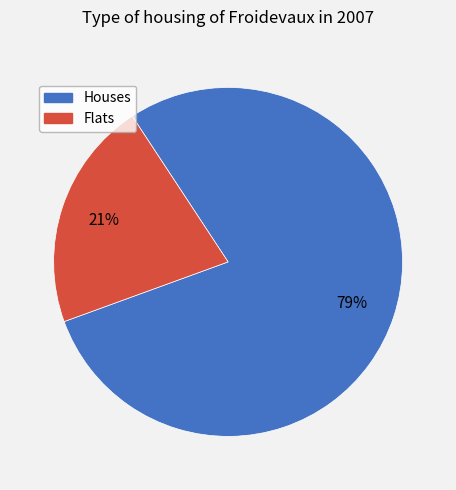

How many segments does this pie chart have?

2